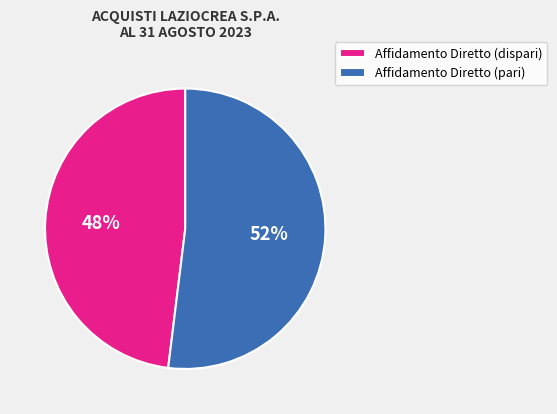

True or false: Affidamento Diretto (dispari) accounts for 61% of the total.

False